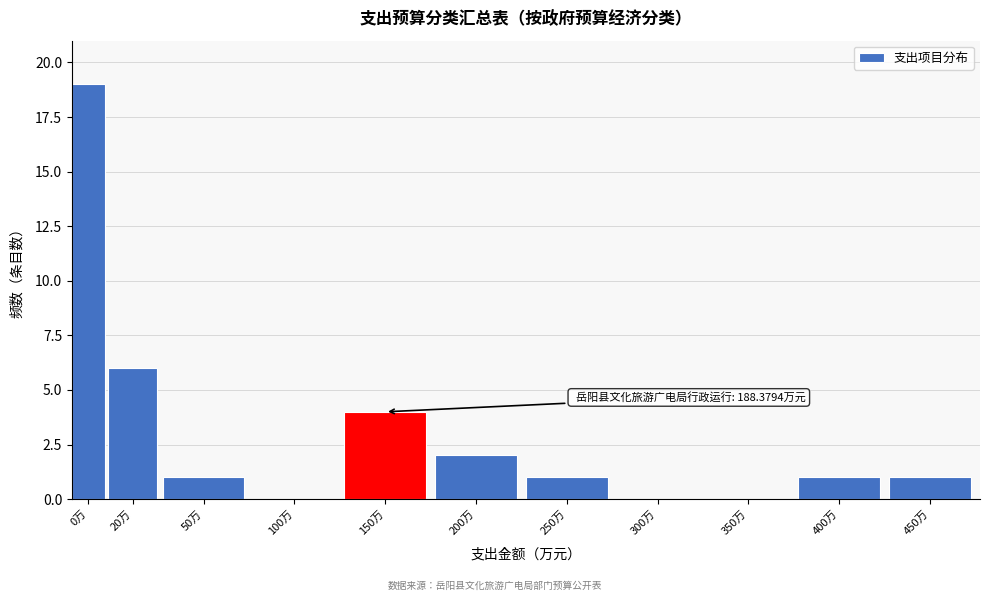

Reading left to right, list all the values displayed in this chart.

0万=19	20万=6	50万=1	100万=0	150万=4	200万=2	250万=1	300万=0	350万=0	400万=1	450万=1